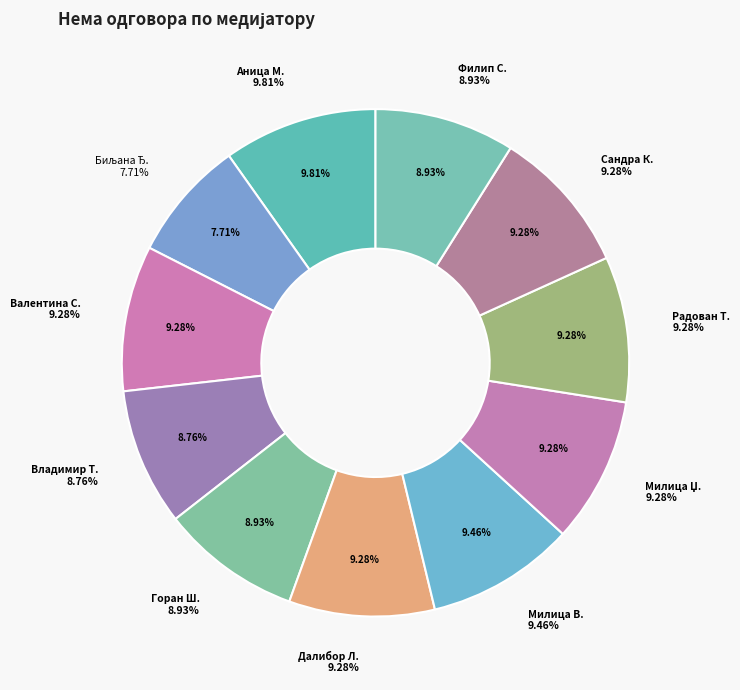

Count the number of slices in the pie.

11